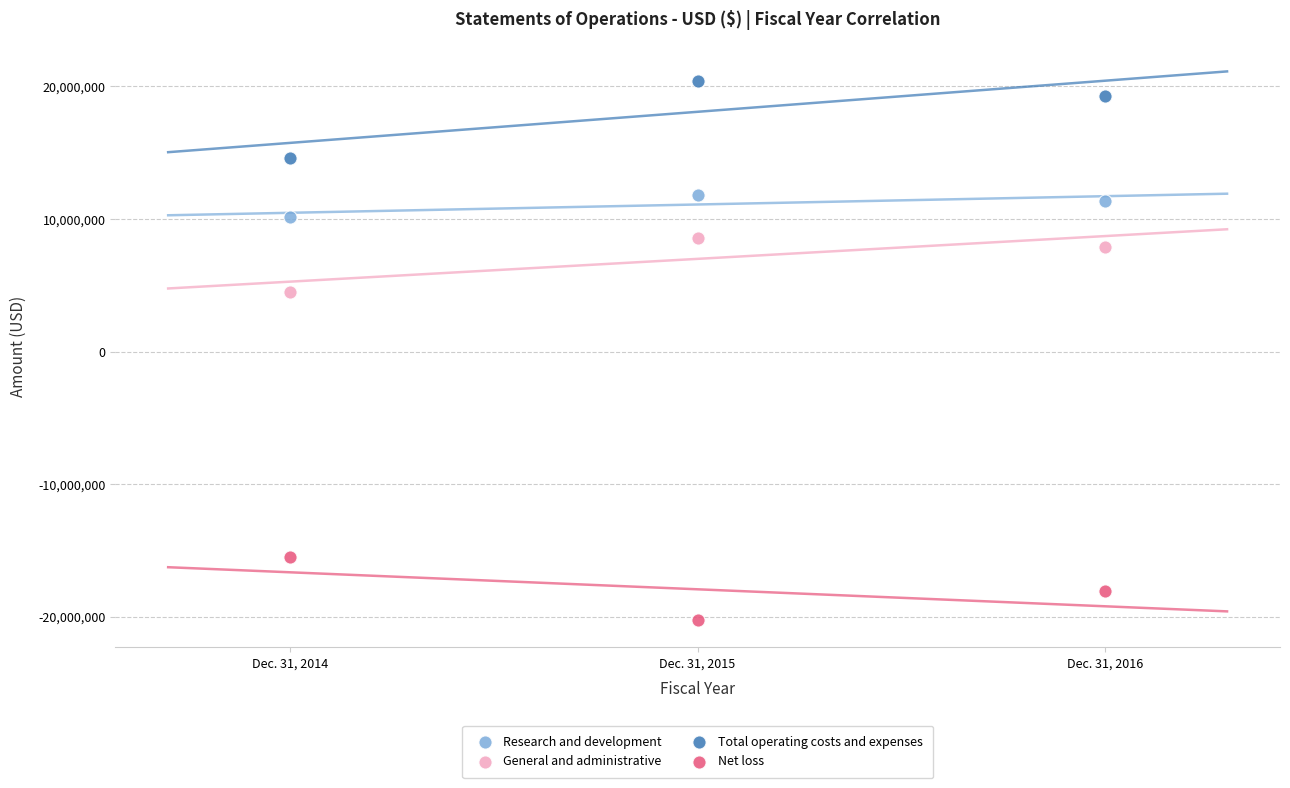

Which series contains the highest Y value?

Total operating costs and expenses